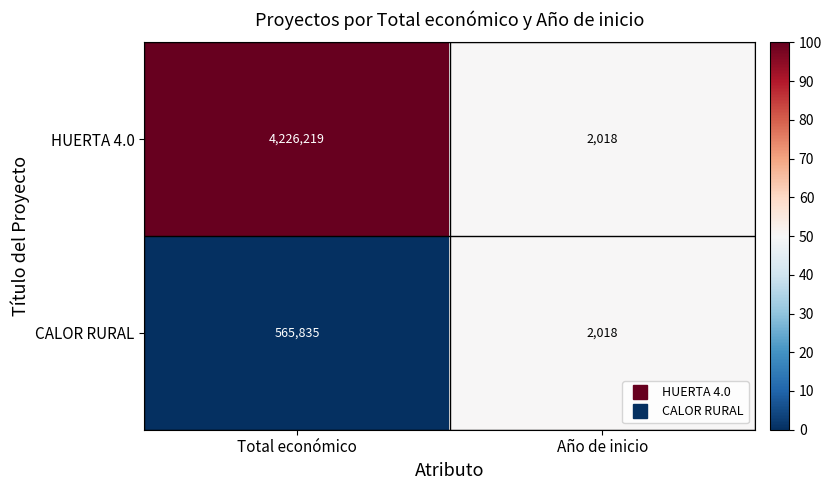

List the series in order of their overall mean, lowest first.

CALOR RURAL, HUERTA 4.0